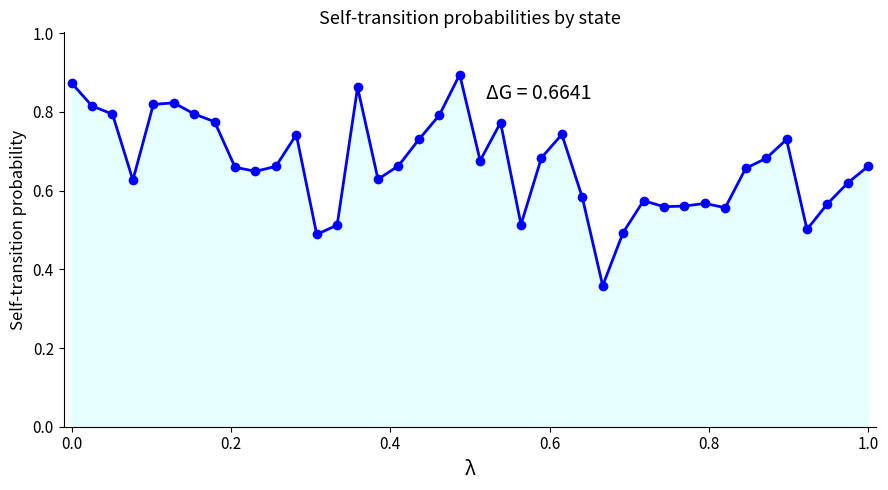

True or false: the data has more than 2 interior local peaks.

True